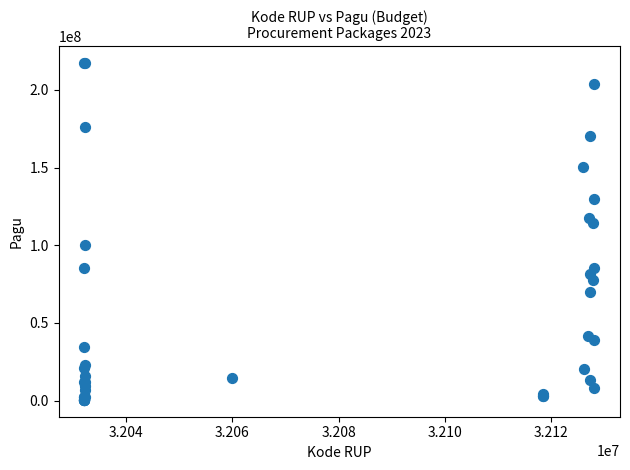

What Y value in the scatter plot is closest to 108830000?

114296000